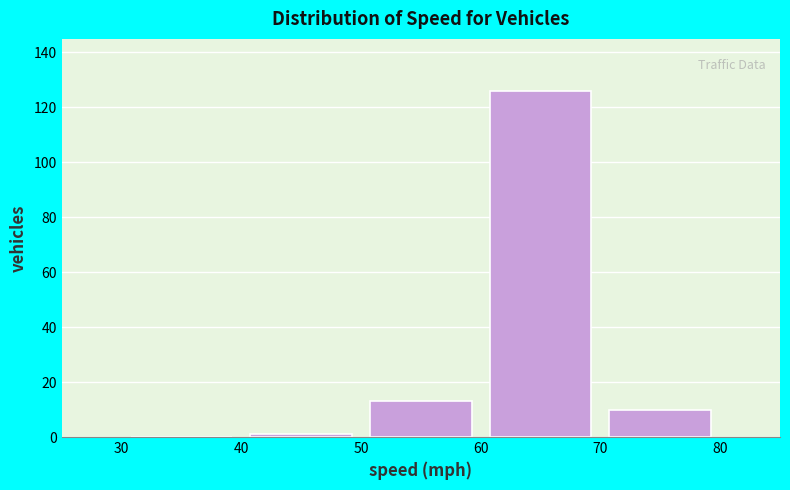

Over which range of the x-axis is the bar tallest?

60 to 70